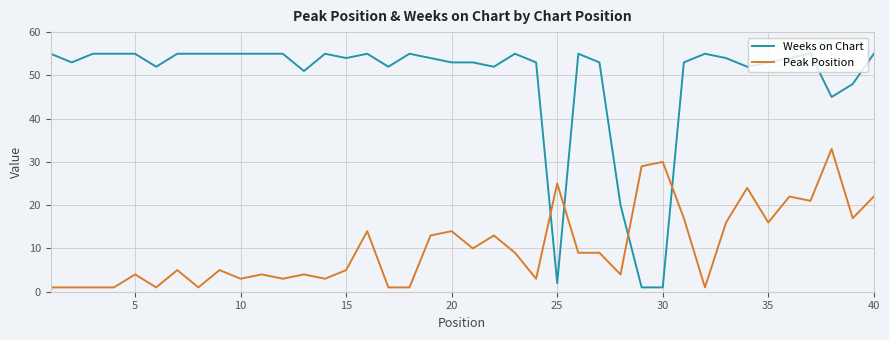

List the series in order of their overall mean, highest first.

Weeks on Chart, Peak Position